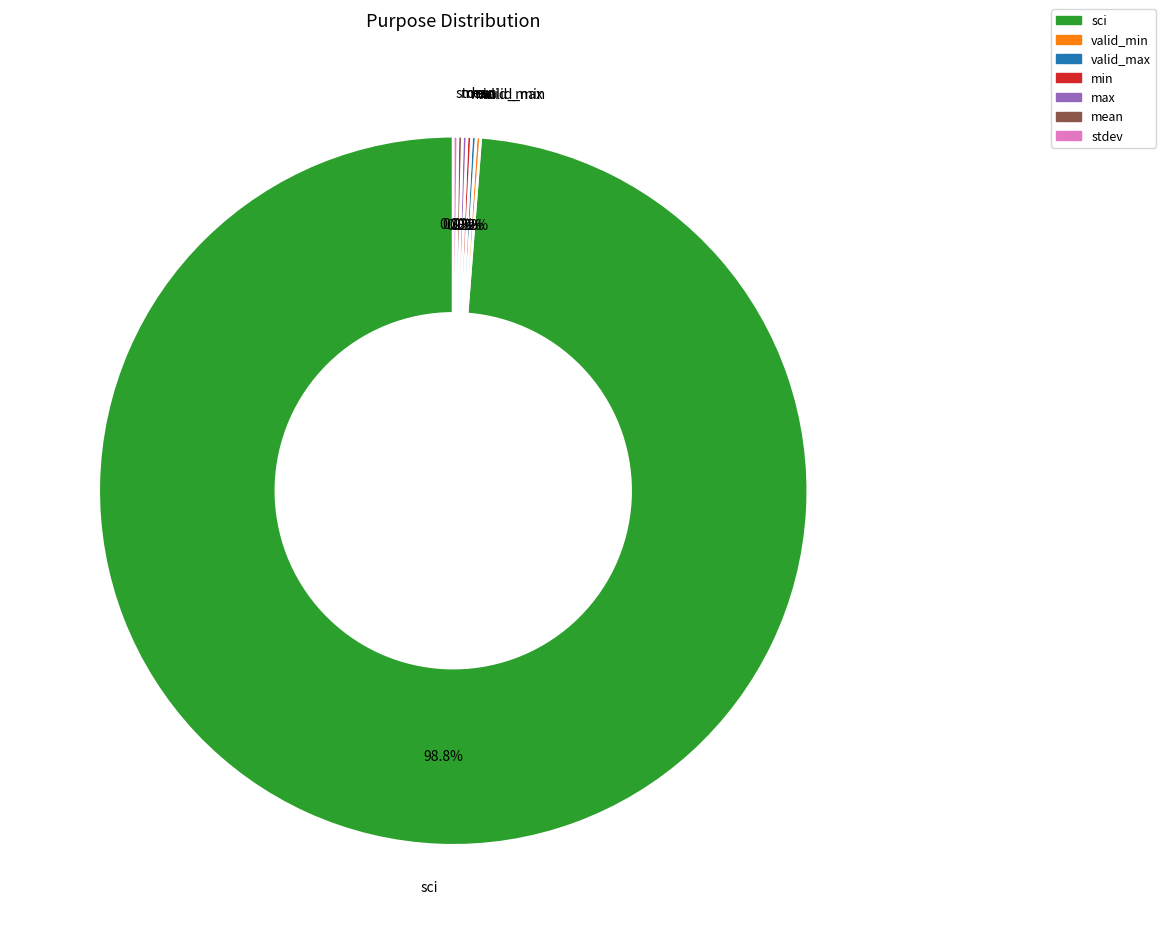

Which slice is the largest?

sci